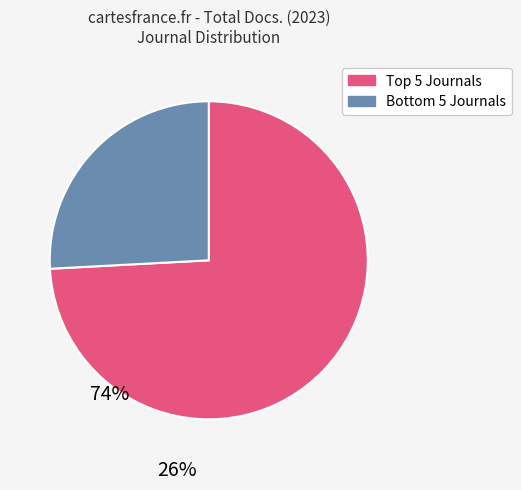

Which category has the biggest portion of the pie?

Top 5 Journals